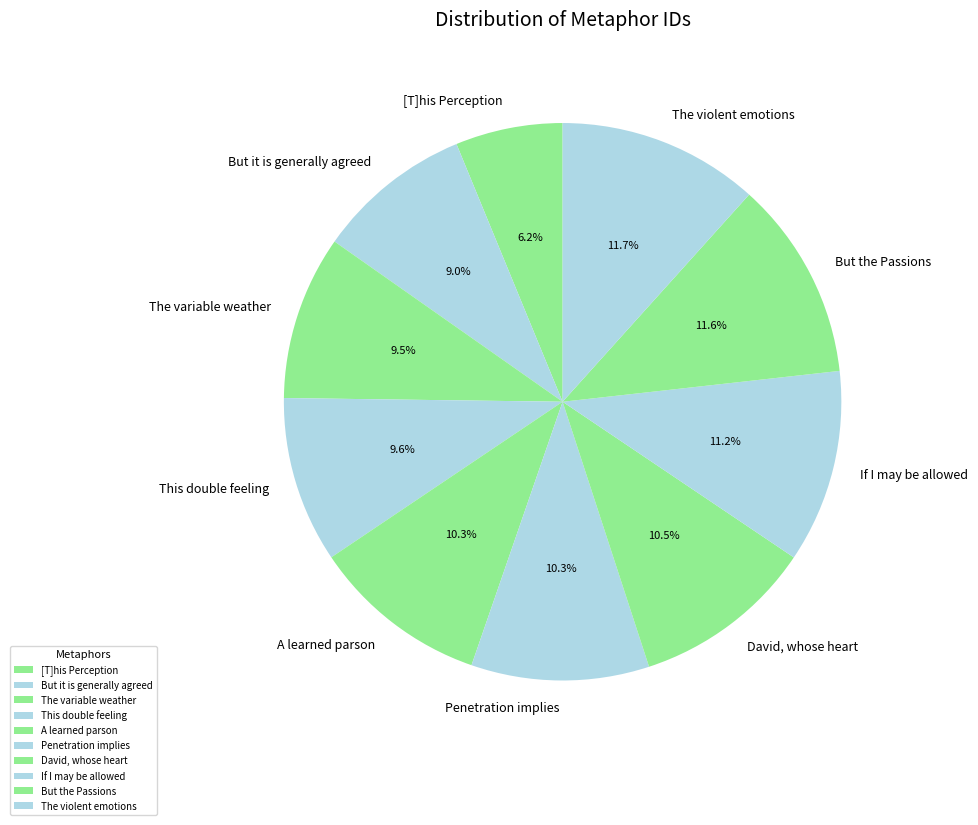

What is the ratio of the value at A learned parson to the value at This double feeling?

1.1